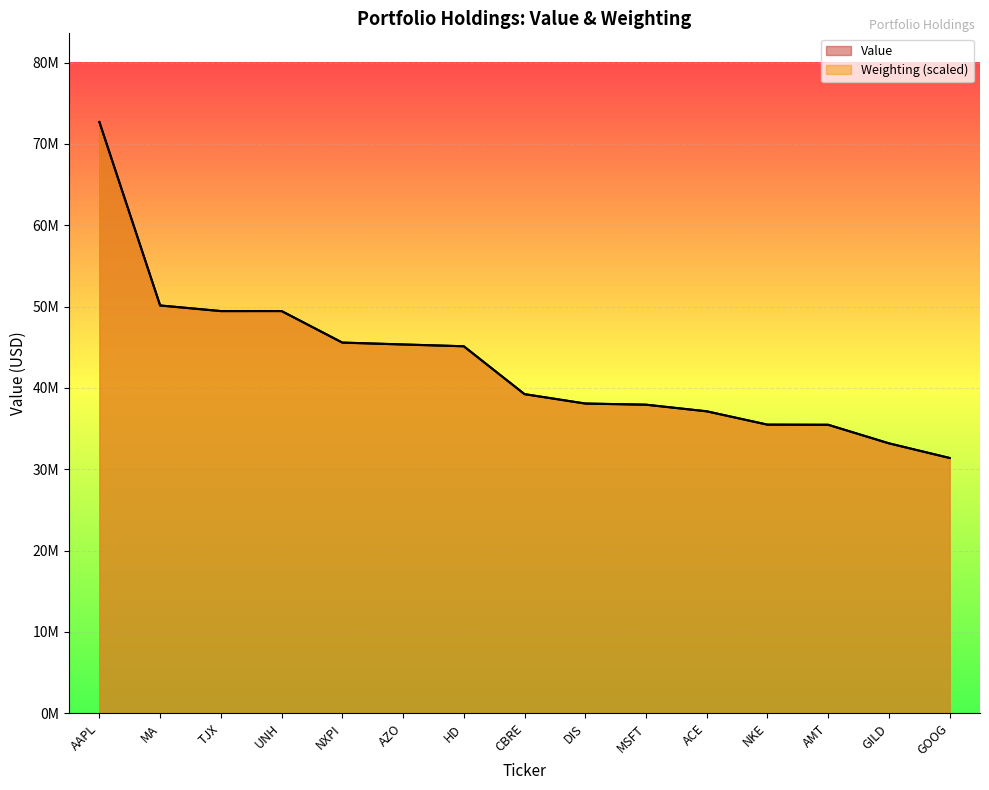

At which category does the chart reach its peak across all series?

AAPL